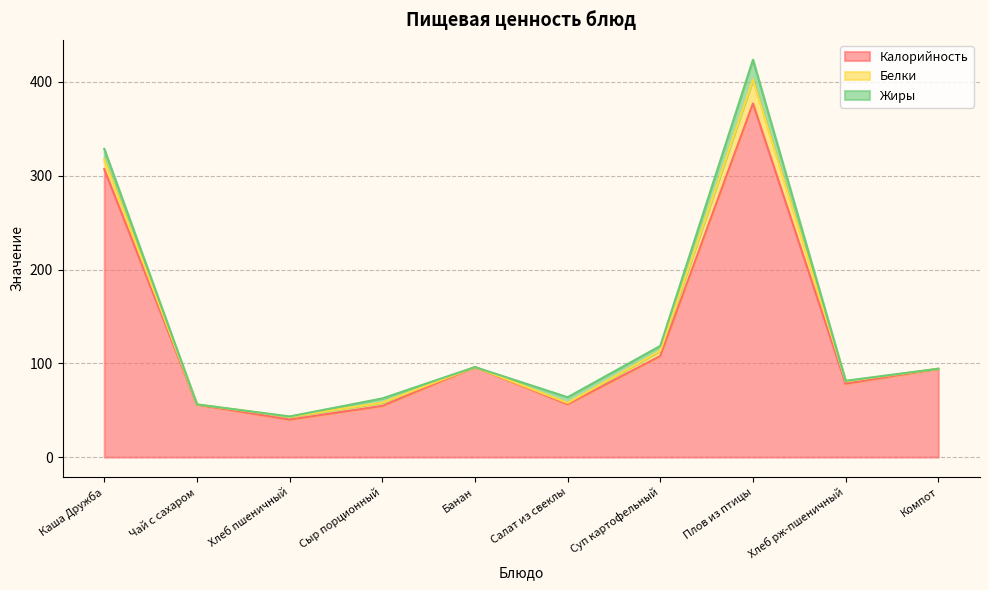

What is the total value across all series at Салат из свеклы?

63.9